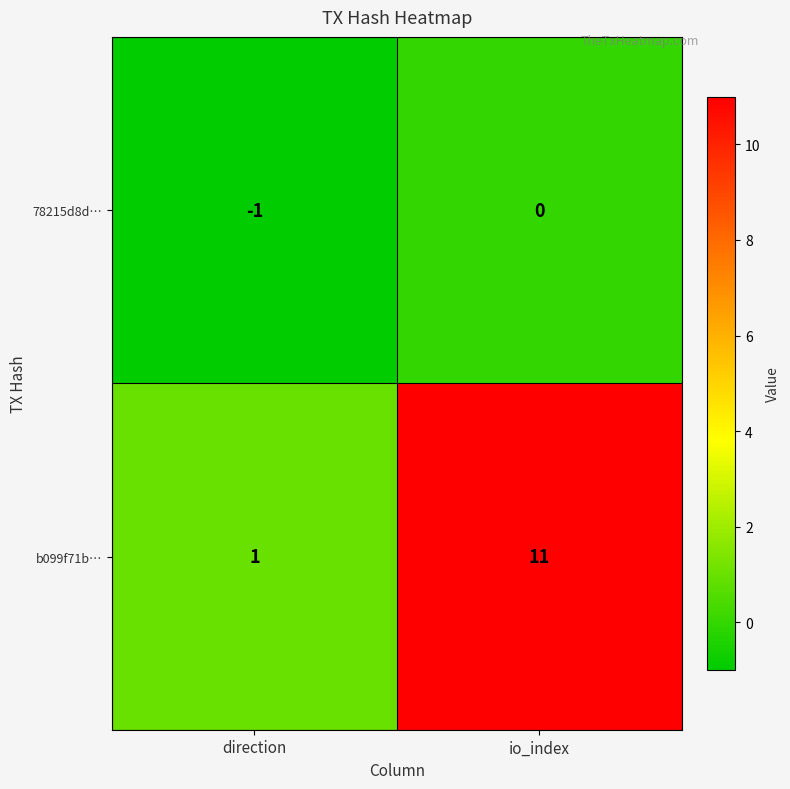

List the series in order of their peak value, lowest first.

78215d8d…, b099f71b…